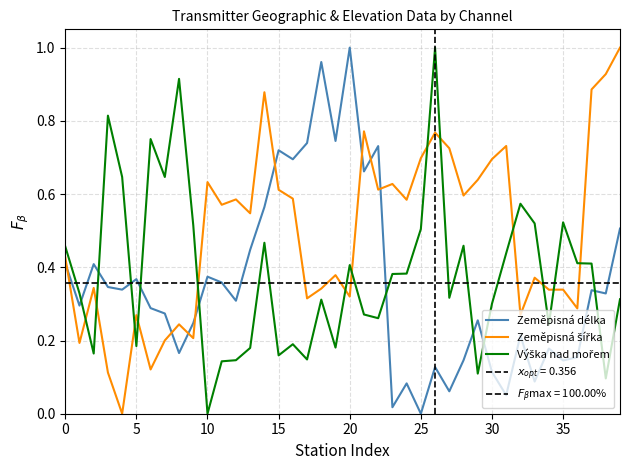

What are all the series names shown in the legend?

Zeměpisná délka, Zeměpisná šířka, Výška nad mořem